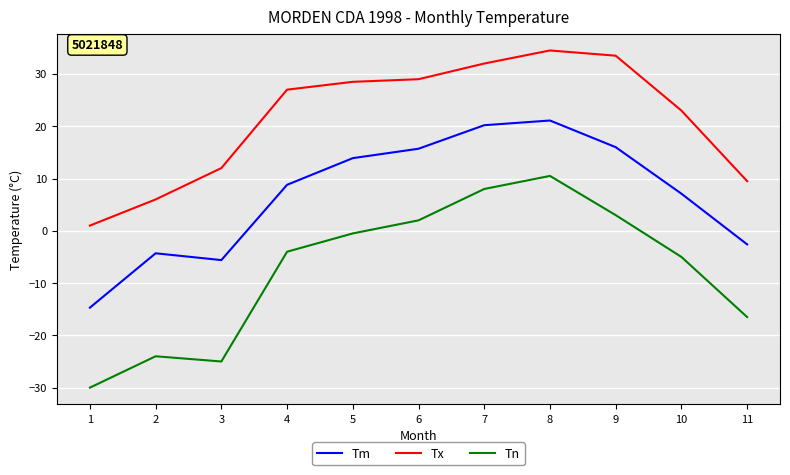

Is it true that Tn equals -51.1 at 1?

False